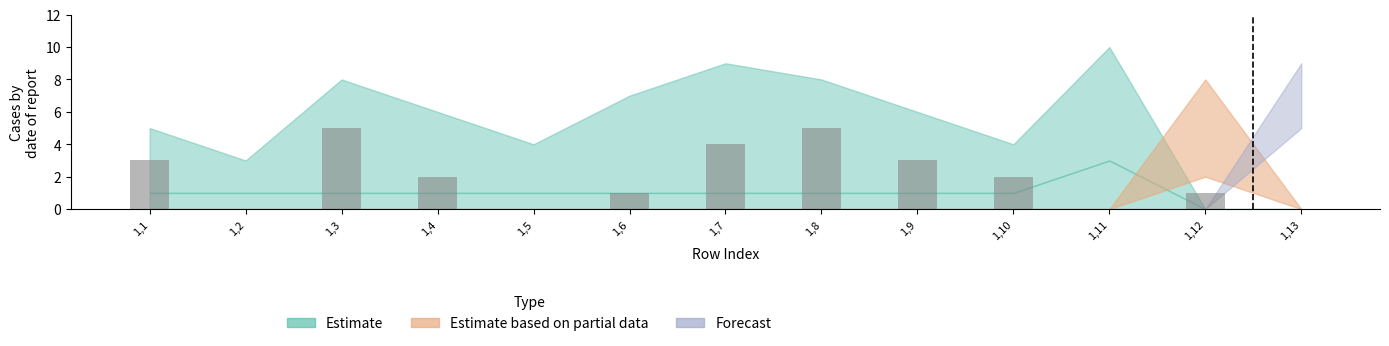

What is the maximum value shown in the chart?

5